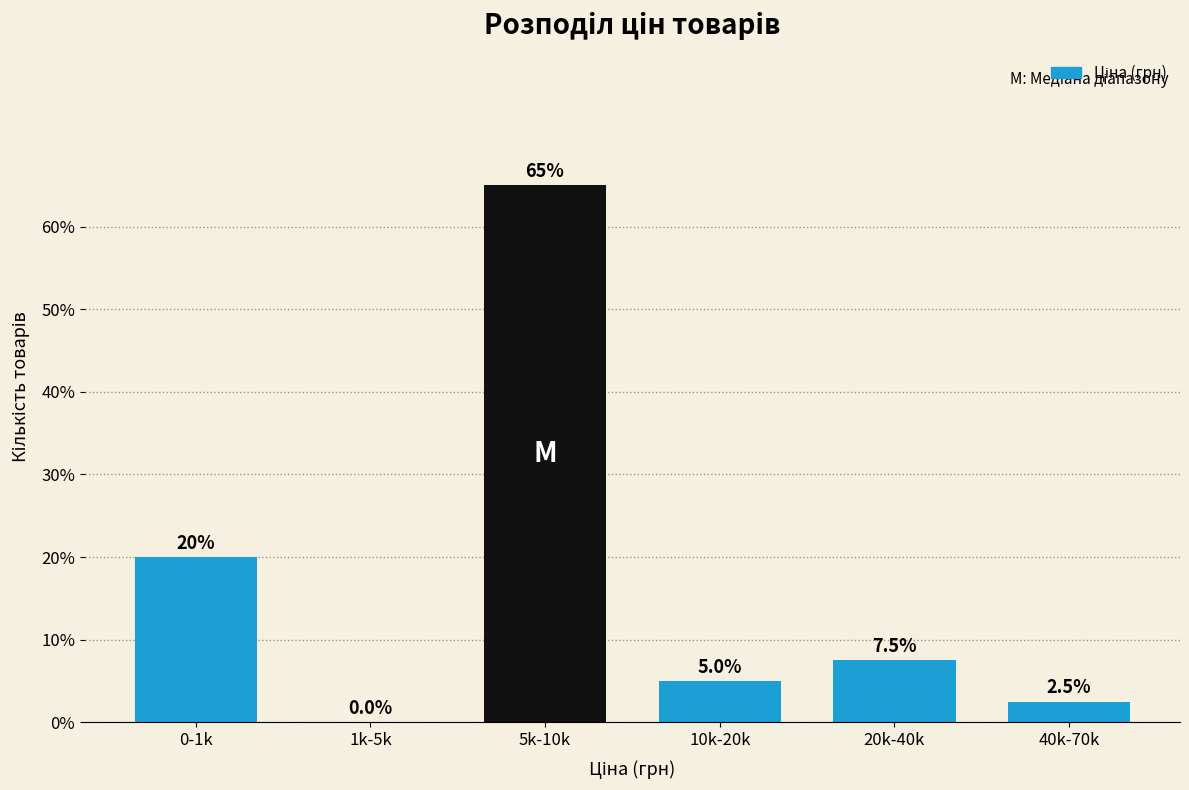

Reading left to right, what are all the values shown in this chart?

0-1k=20.0	1k-5k=0.0	5k-10k=65.0	10k-20k=5.0	20k-40k=7.5	40k-70k=2.5